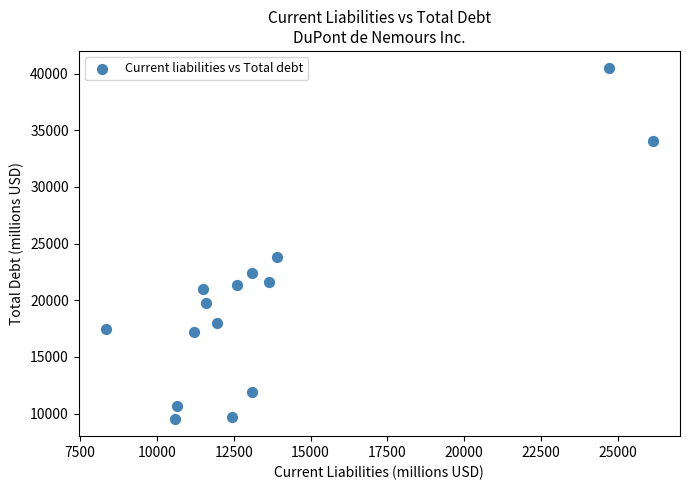

What is the range of X values (max minus min)?

17782